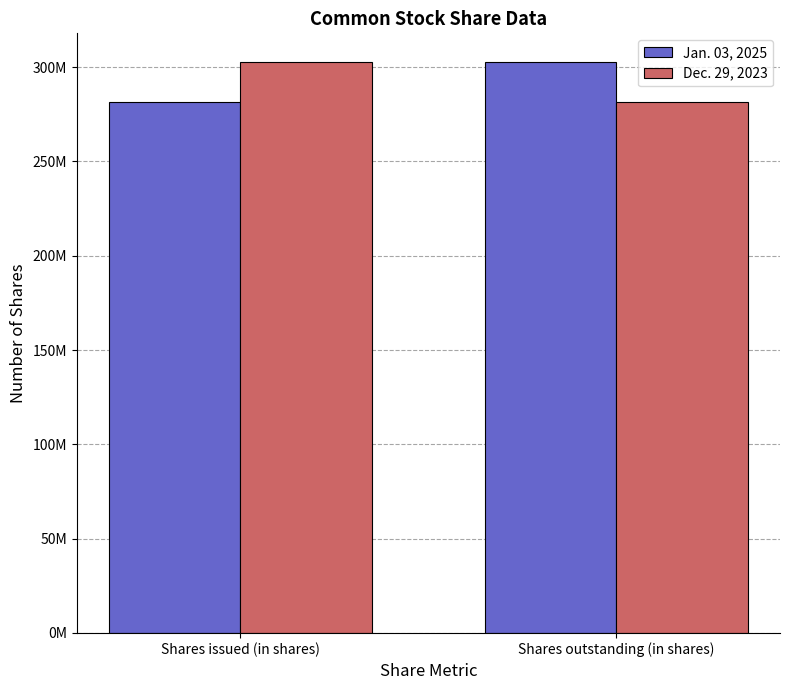

Reading left to right, what are all the values shown in this chart?

Jan. 03, 2025: 281732000	302793000
Dec. 29, 2023: 302793000	281732000